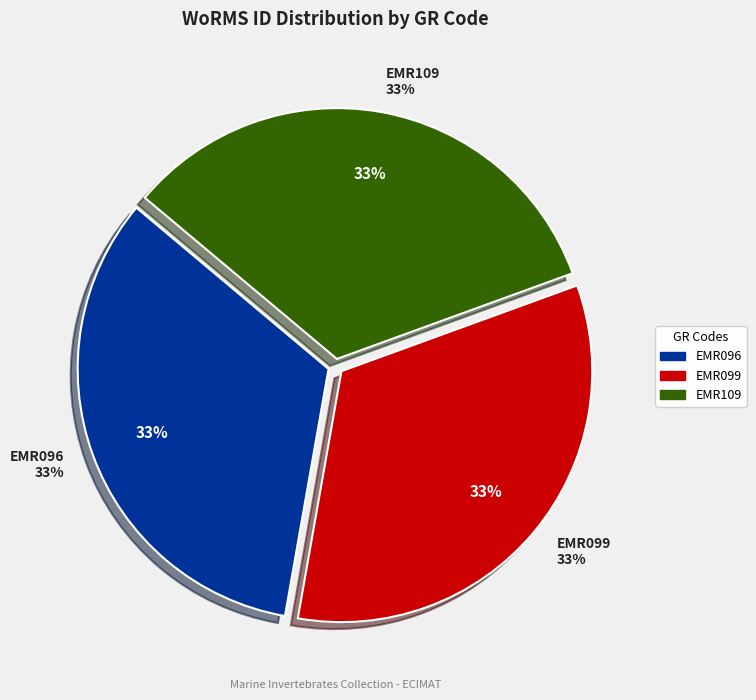

Is it true that EMR099 is 33% of the pie?

True